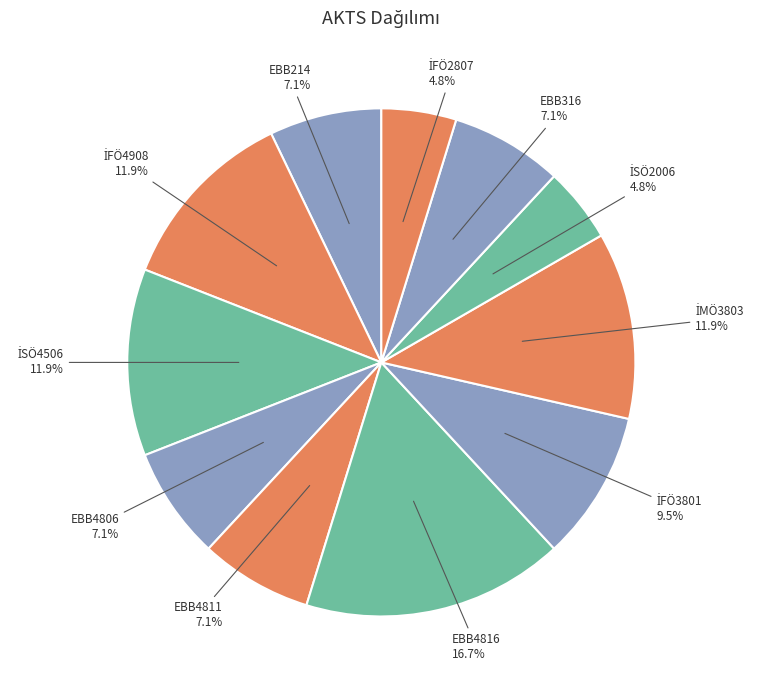

Count the number of slices in the pie.

11